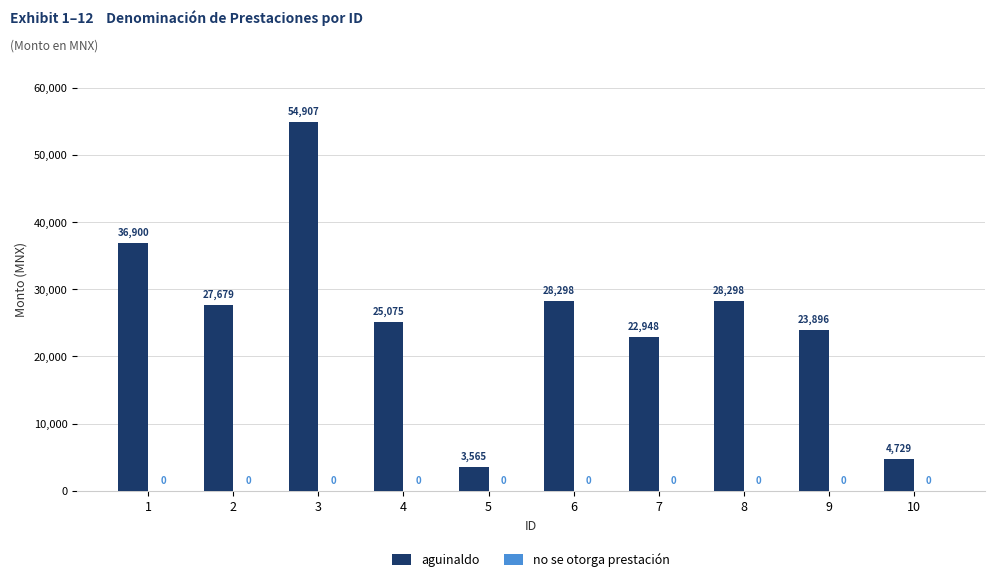

What is the value of the 7th bar from the left?

22948.1